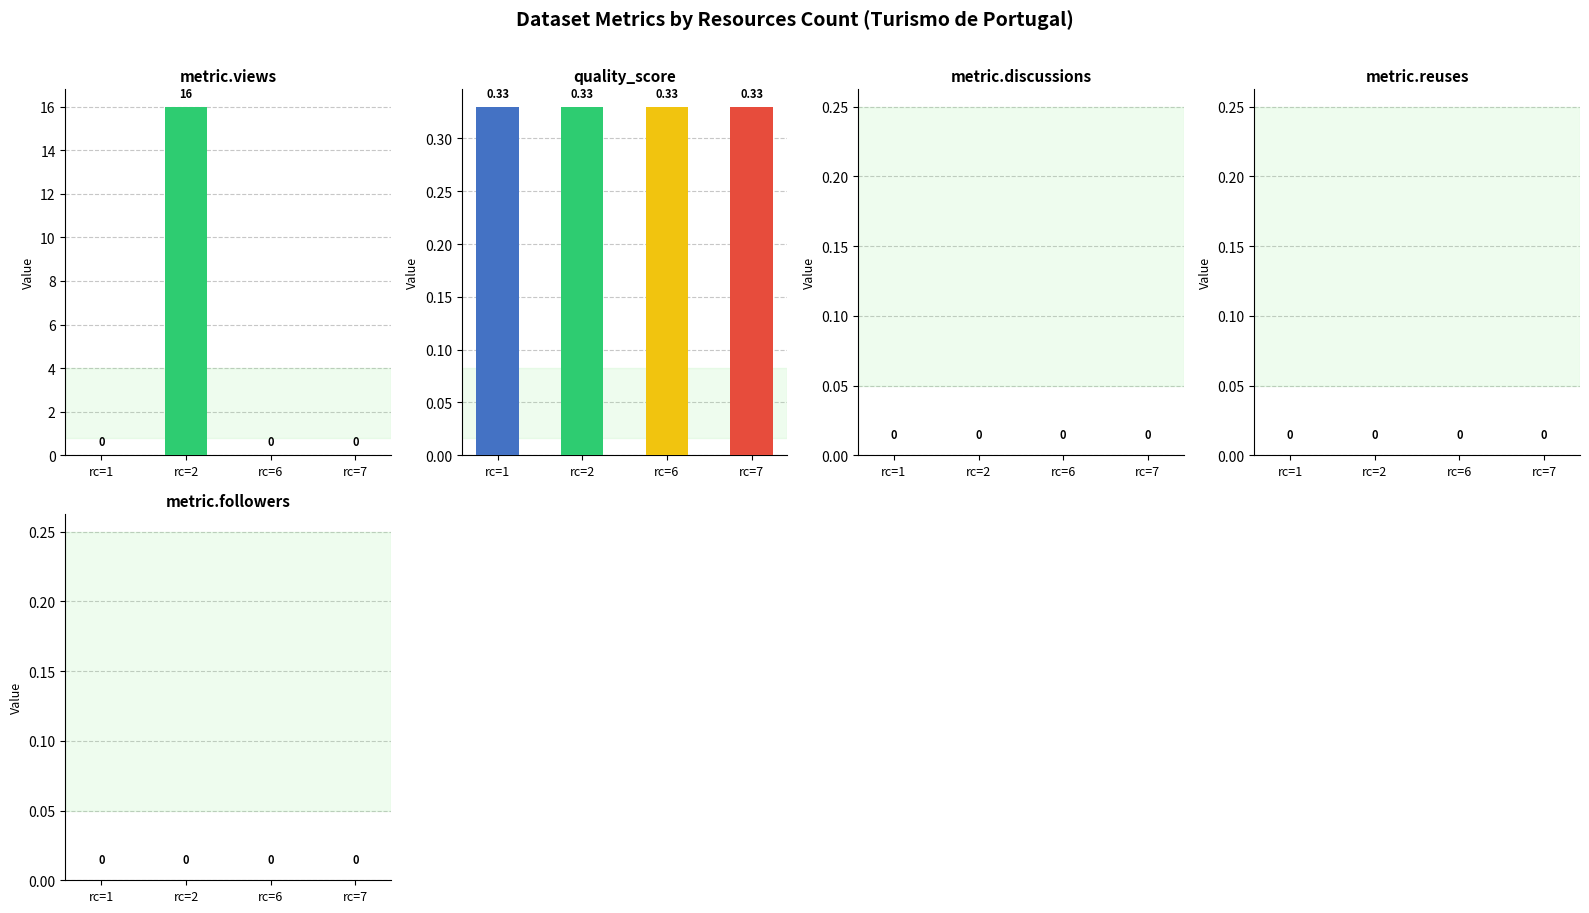

Which series has the largest total across all categories?

metric.views